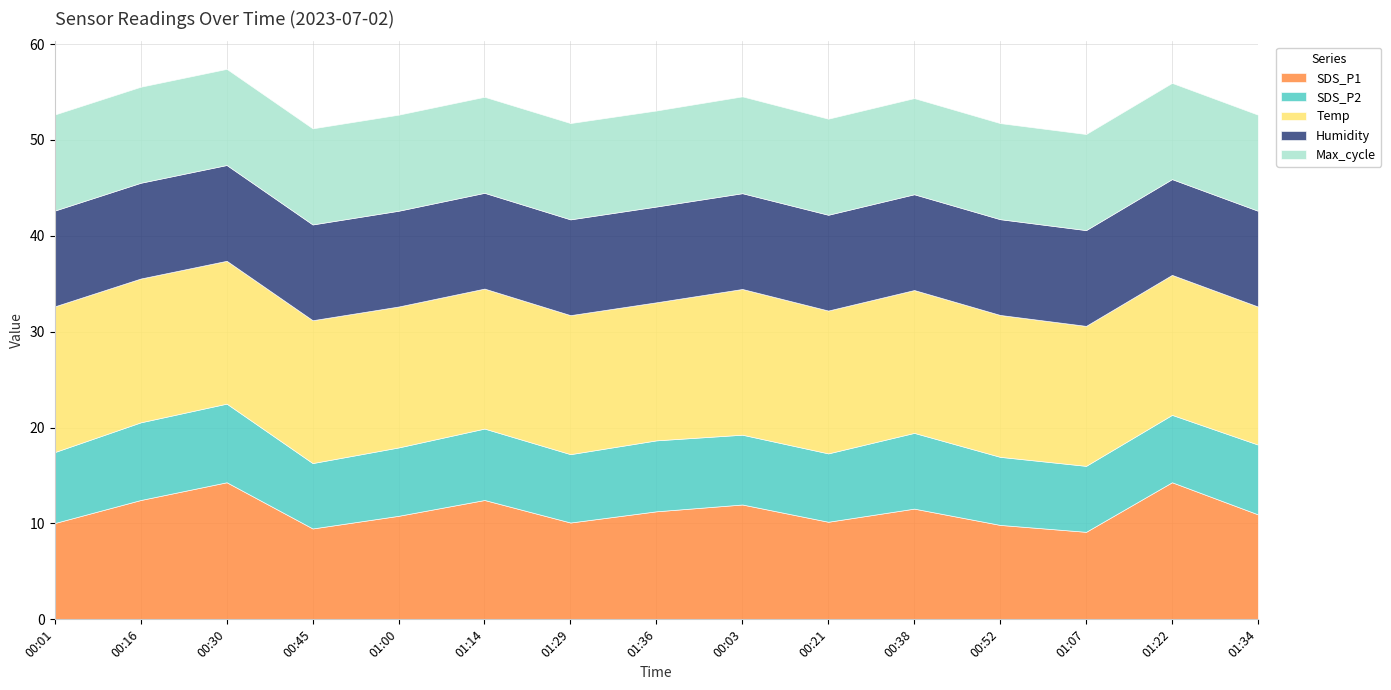

Is it true that SDS_P2 equals 7.3 at 00:03?

True